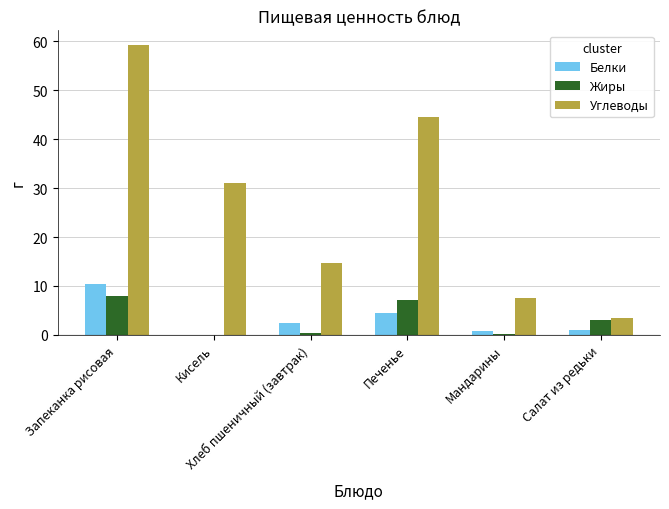

What is the highest value of the Белки series?

10.4